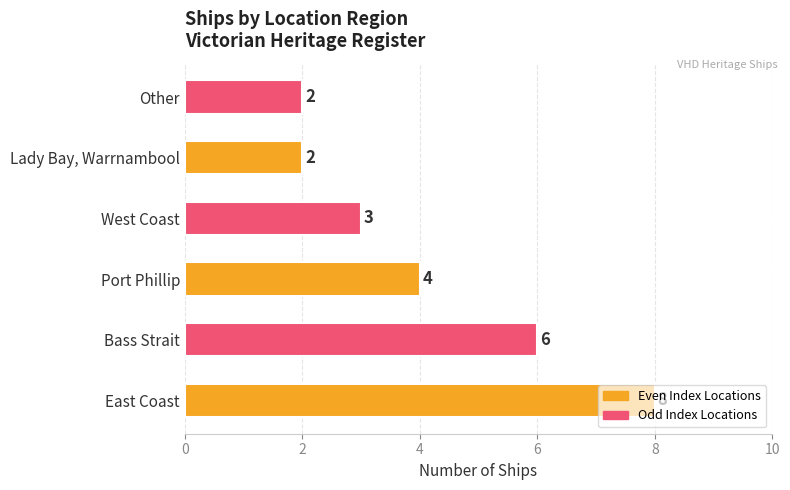

Count the number of categories in the chart.

6